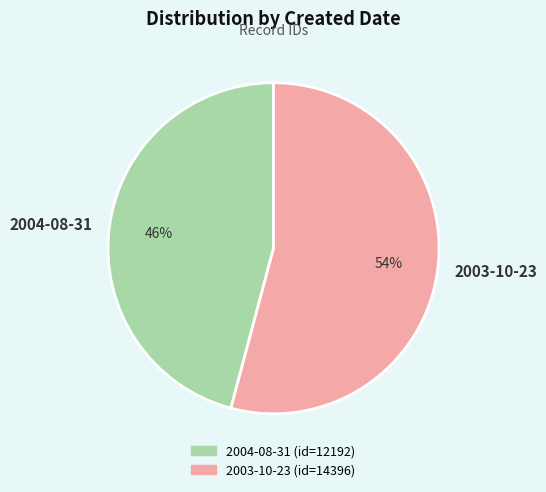

Do 2004-08-31 and 2003-10-23 together represent more than half of the pie?

Yes